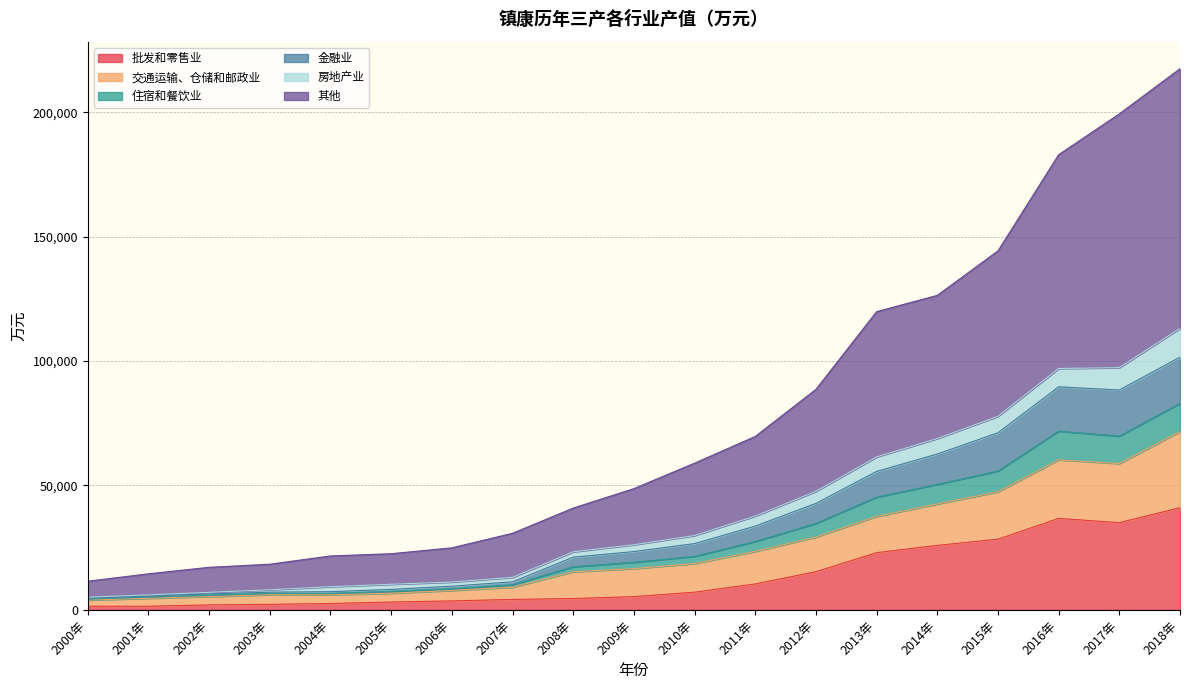

What is the total value across all series at 2000年?

11523